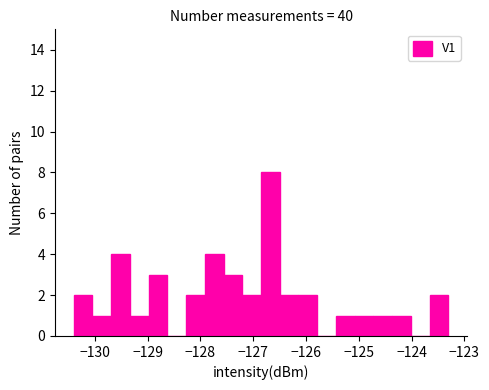

Read against the x-axis, roughly where is the centre of the tallest bar?

-126.7